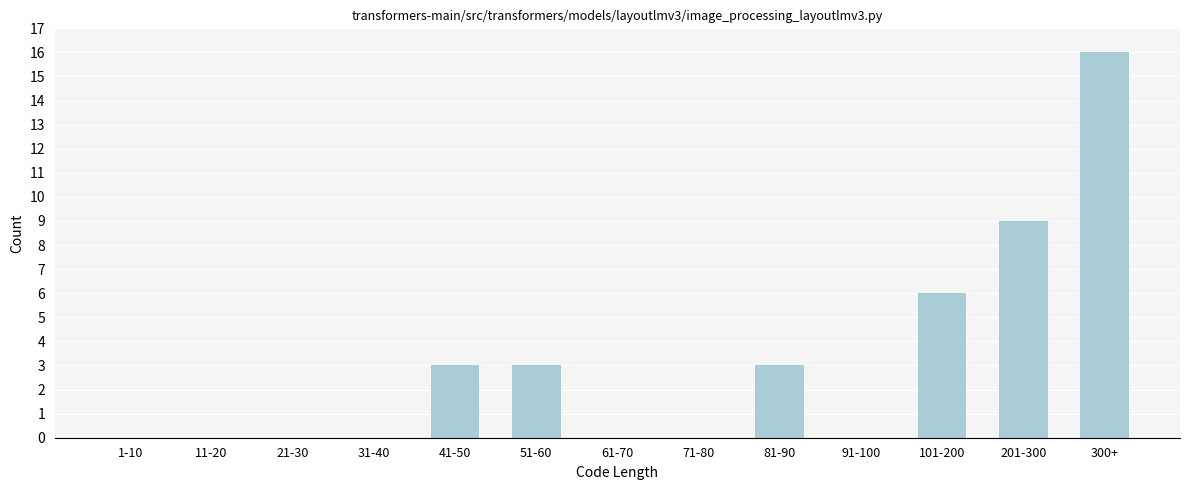

Reading left to right, what are all the values shown in this chart?

1-10=0	11-20=0	21-30=0	31-40=0	41-50=3	51-60=3	61-70=0	71-80=0	81-90=3	91-100=0	101-200=6	201-300=9	300+=16